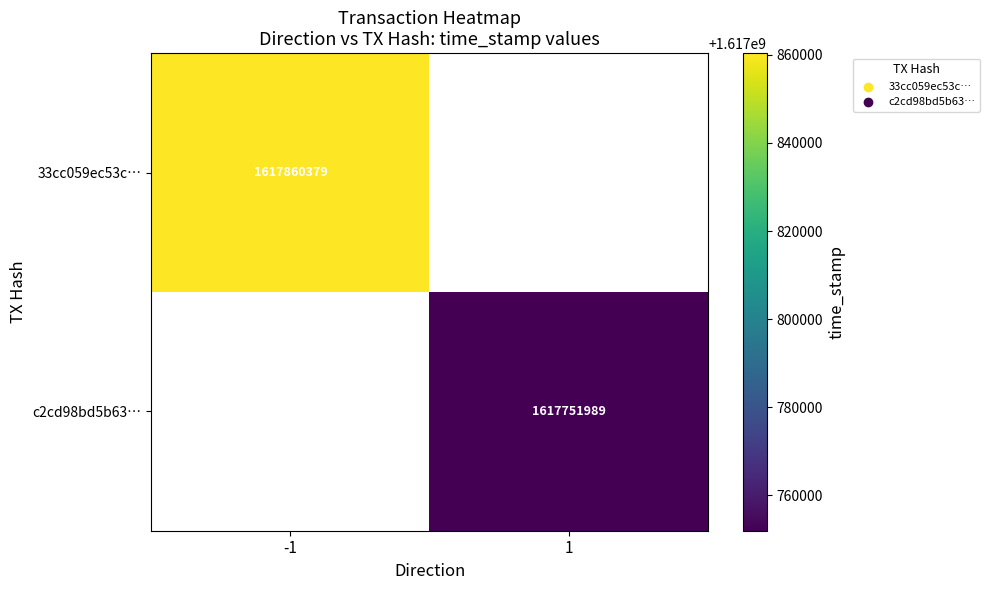

True or false: c2cd98bd5b63… has a value of 2492102522.4 at 1.

False